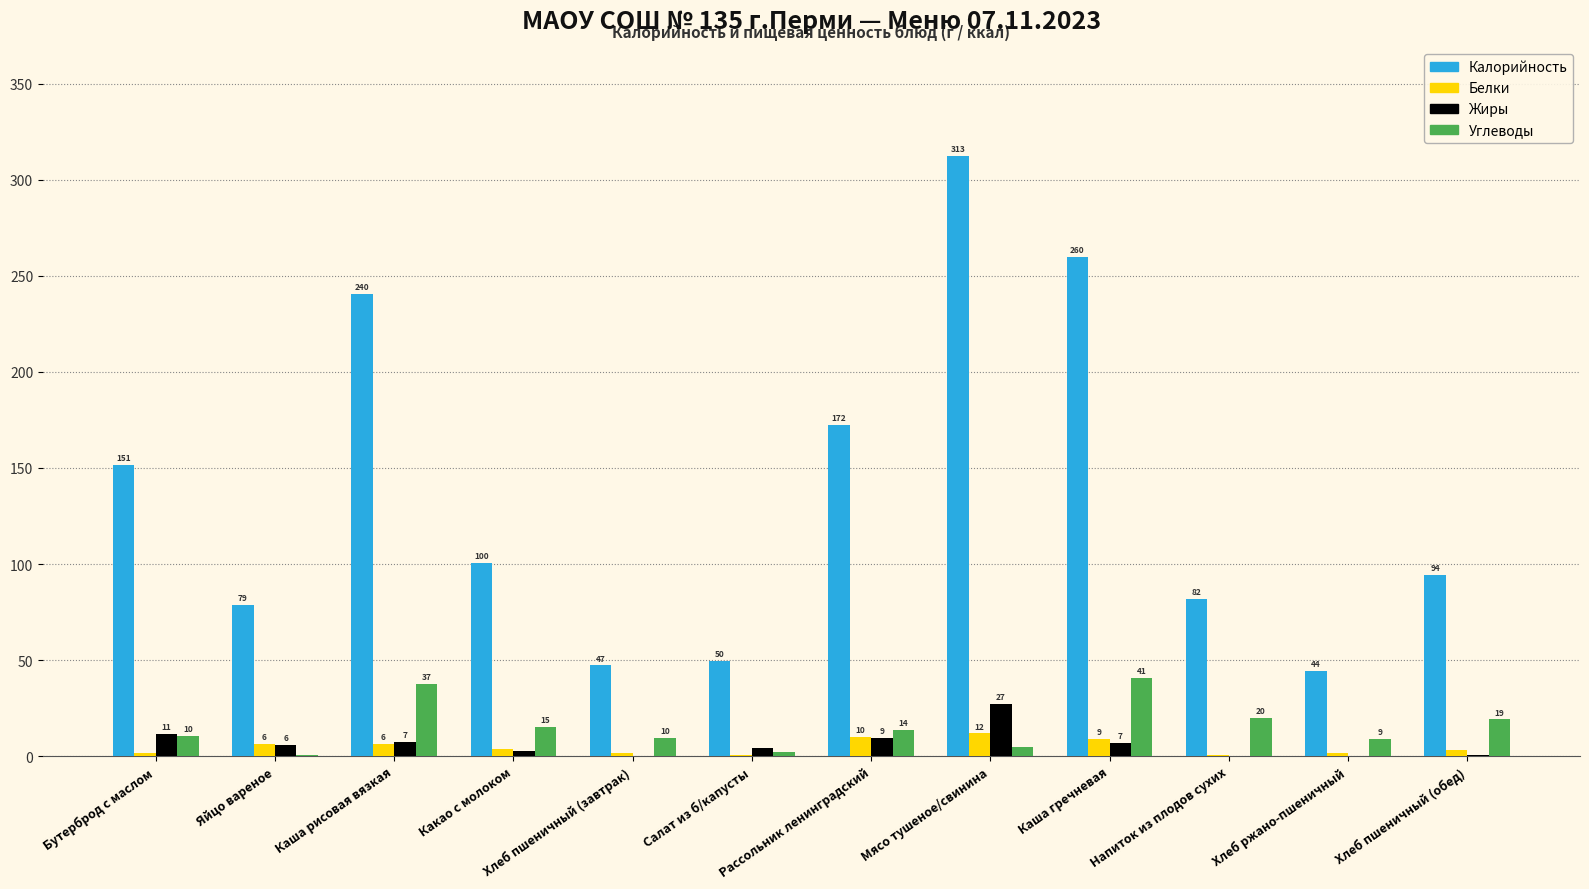

Which label corresponds to the smallest value in the chart?

Напиток из плодов сухих